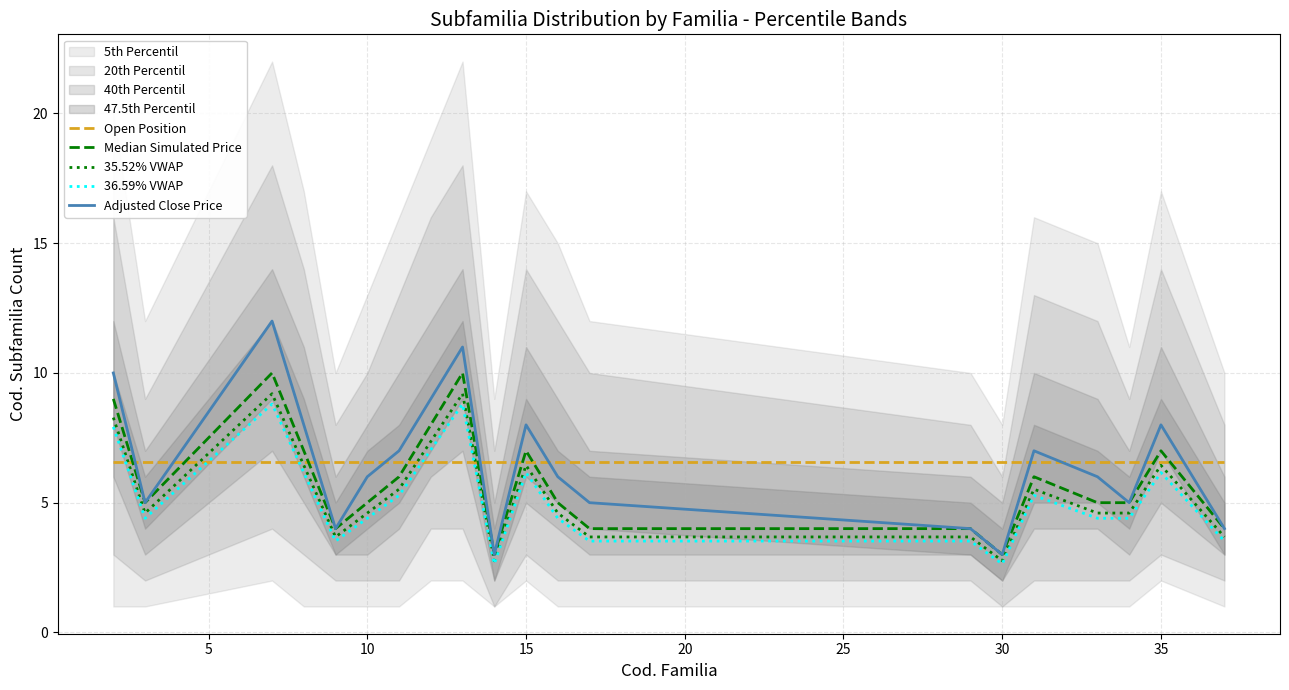

Reading left to right, what are all the values shown in this chart?

Open Position: 6.5	6.5	6.5	6.5	6.5	6.5	6.5	6.5	6.5	6.5	6.5	6.5	6.5	6.5	6.5	6.5	6.5	6.5	6.5	6.5
Median Simulated Price: 9.0	5.0	10.0	7.0	4.0	5.0	6.0	8.0	10.0	3.0	7.0	5.0	4.0	4.0	3.0	6.0	5.0	5.0	7.0	4.0
35.52% VWAP: 8.3	4.6	9.2	6.4	3.7	4.6	5.5	7.4	9.2	2.8	6.4	4.6	3.7	3.7	2.8	5.5	4.6	4.6	6.4	3.7
36.59% VWAP: 7.9	4.4	8.8	6.2	3.5	4.4	5.3	7.0	8.8	2.6	6.2	4.4	3.5	3.5	2.6	5.3	4.4	4.4	6.2	3.5
Adjusted Close Price: 10.0	5.0	12.0	8.0	4.0	6.0	7.0	9.0	11.0	3.0	8.0	6.0	5.0	4.0	3.0	7.0	6.0	5.0	8.0	4.0